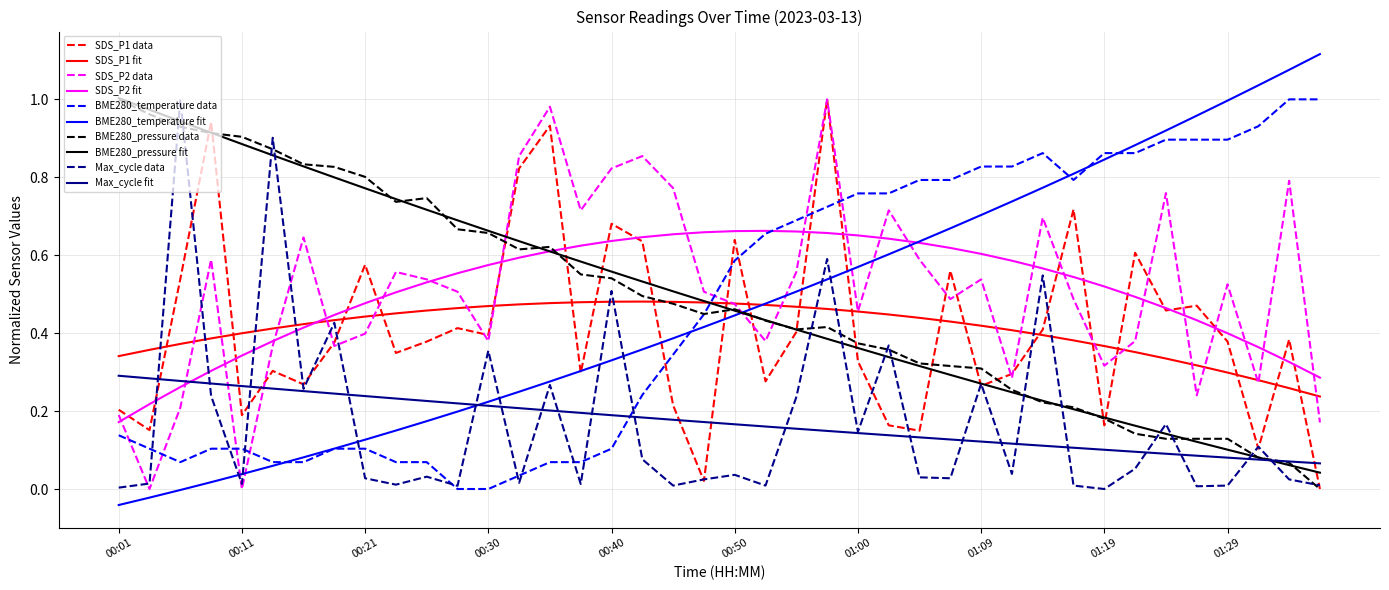

Count the number of data series in this chart.

10